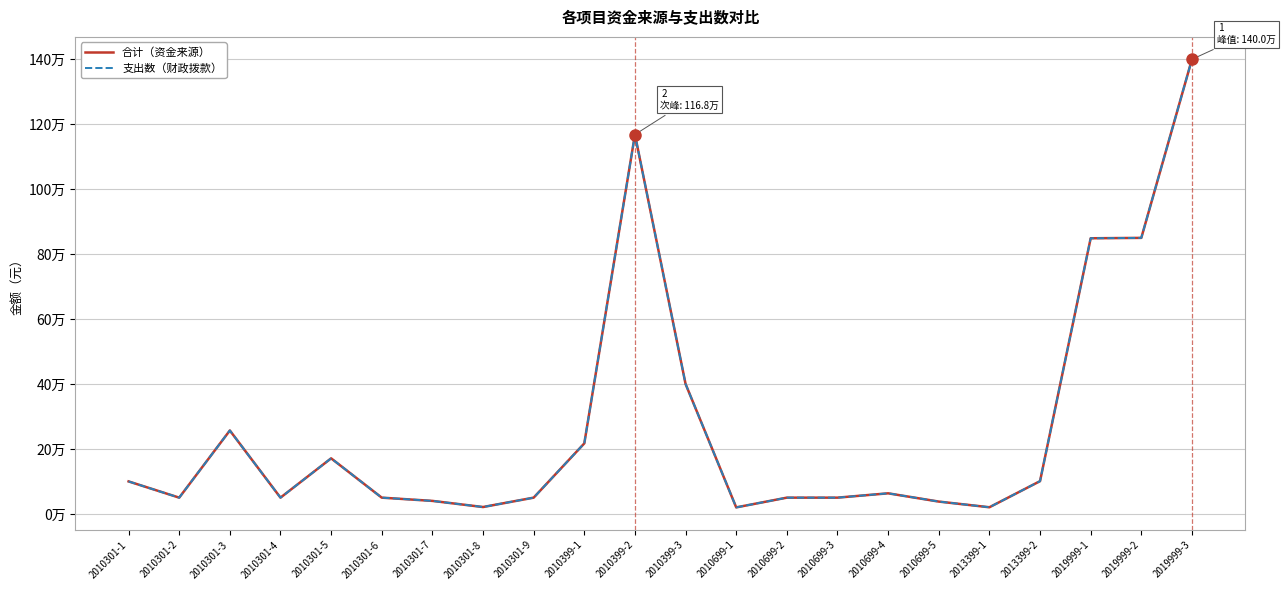

List the series in order of their peak value, highest first.

合计（资金来源）, 支出数（财政拨款）